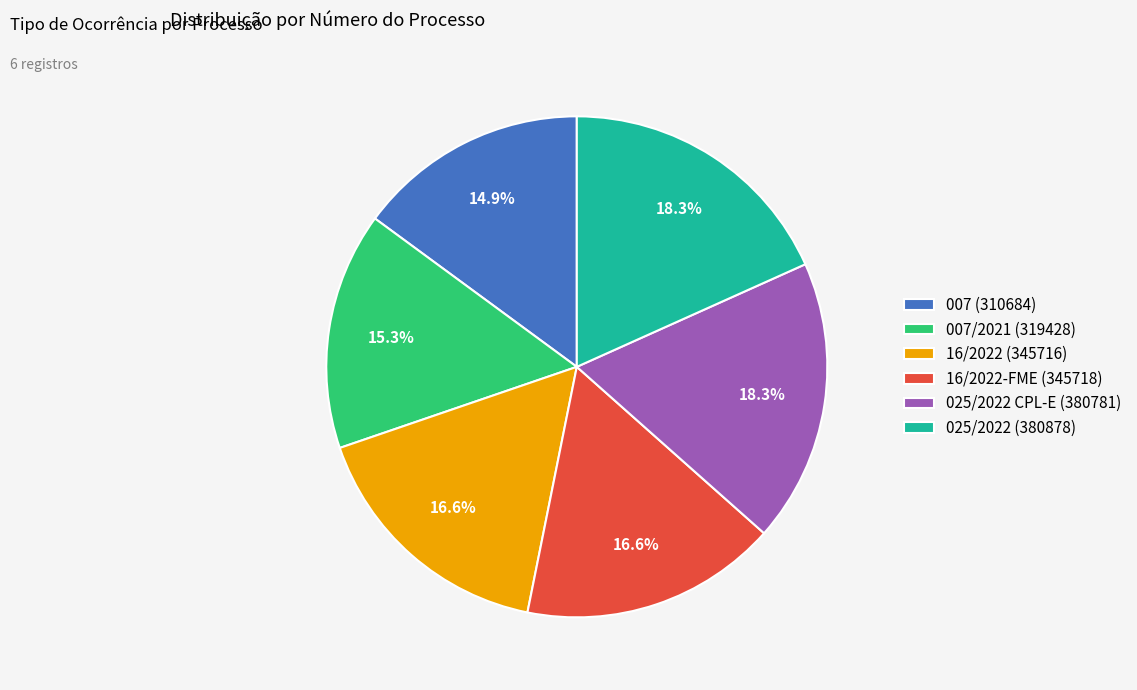

Is there a majority slice in this chart?

No